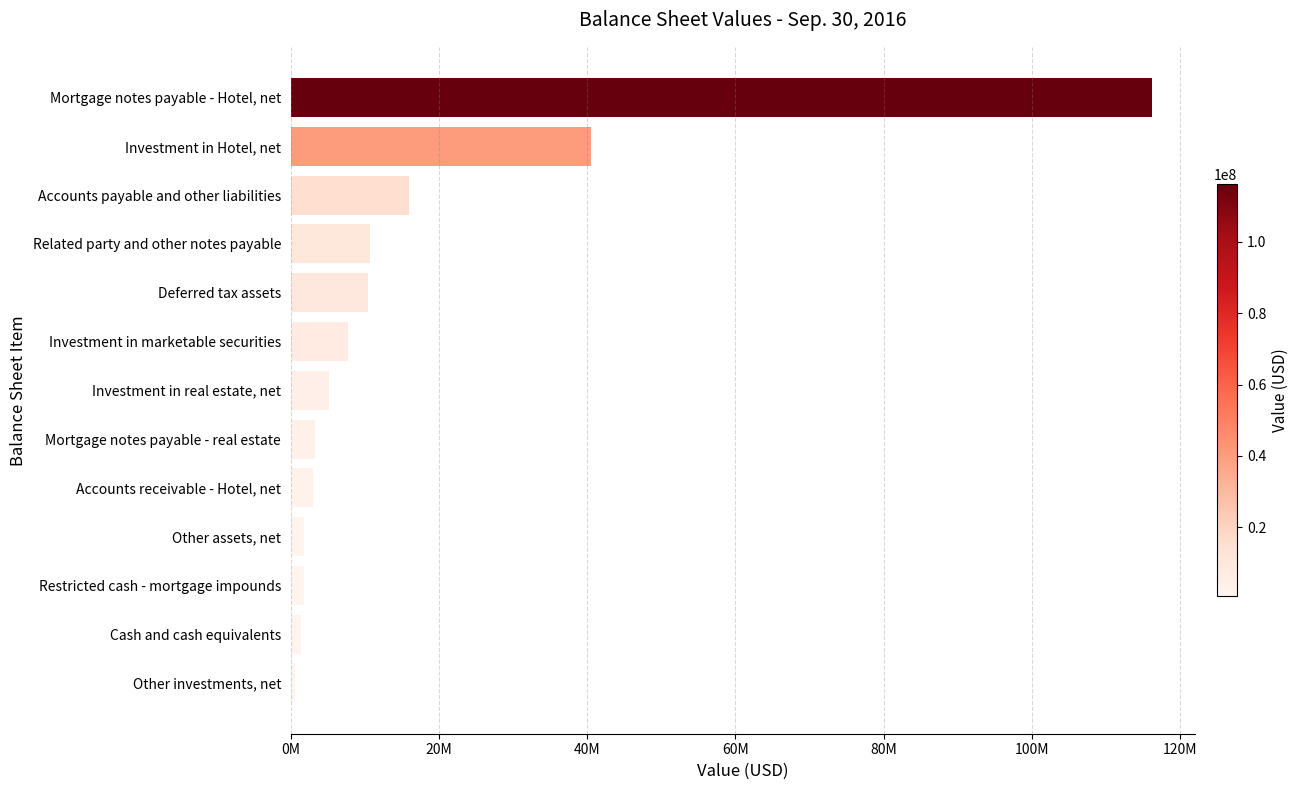

Are the bars grouped side by side (vs. stacked)?

No